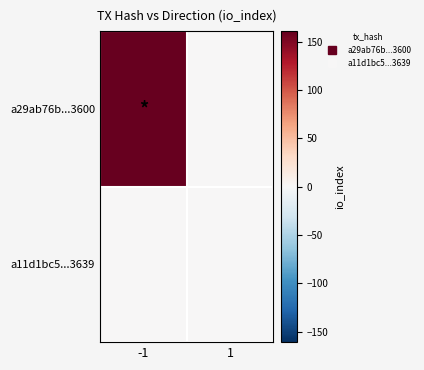

At -1, list the series in order from largest to smallest.

a29ab76b...3600, a11d1bc5...3639